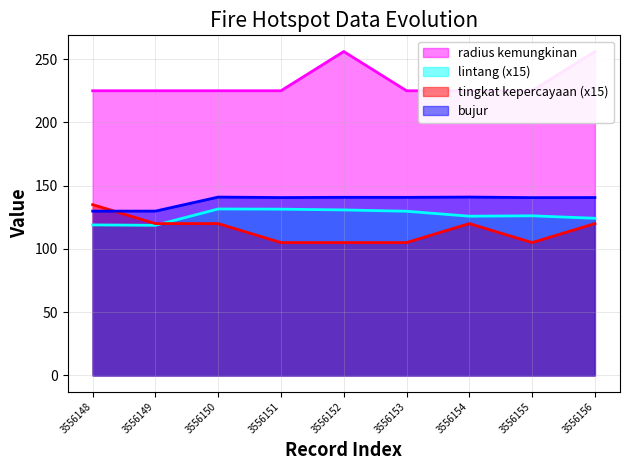

True or false: radius kemungkinan has more than 2 interior local peaks.

False